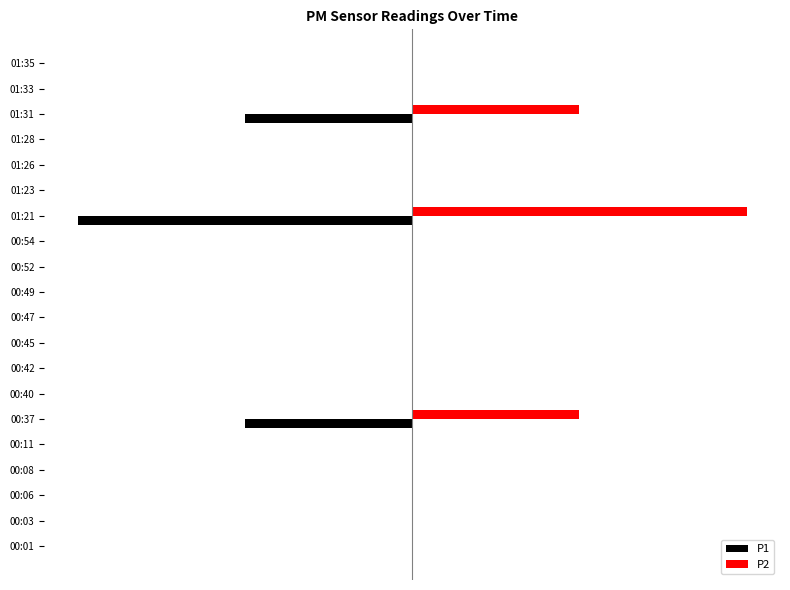

What are all the series names shown in the legend?

P1, P2